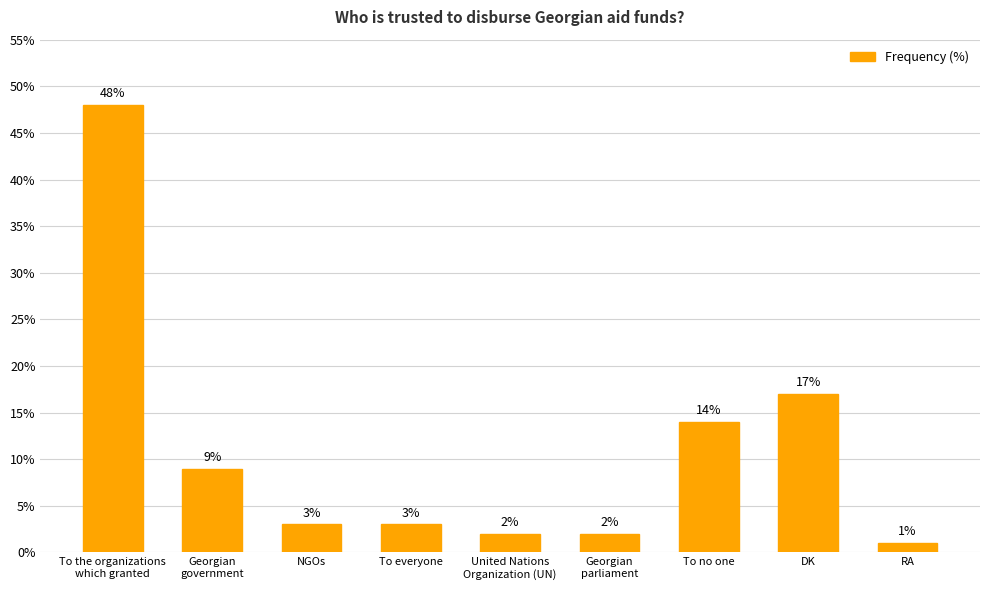

How many data points does each series have?

9